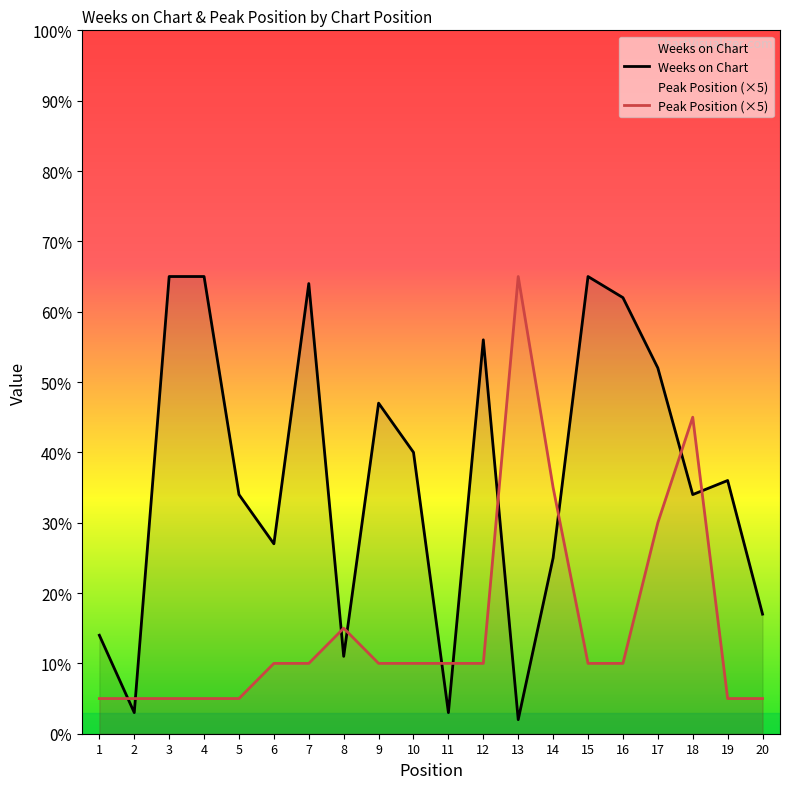

Which series ends up on top after the final intersection of Weeks on Chart and Peak Position (×5)?

Weeks on Chart